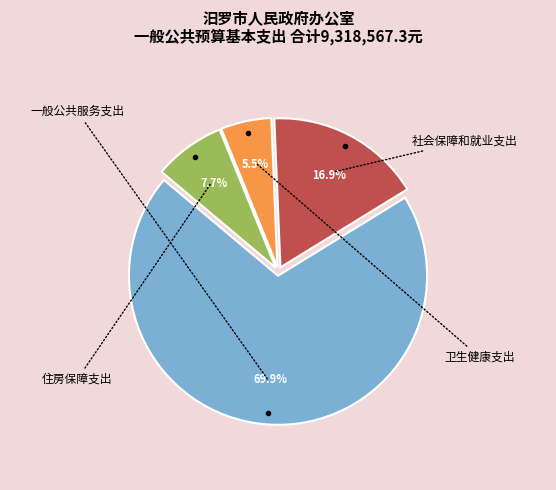

Is there a majority slice in this chart?

Yes